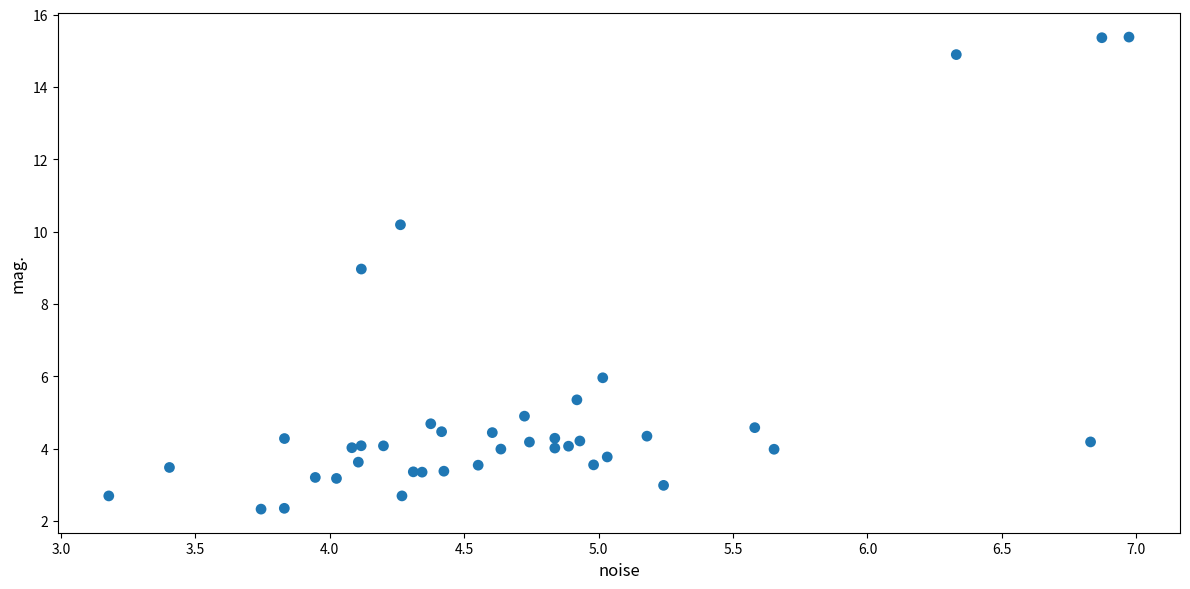

What Y value in the scatter plot is closest to 8?

9.0